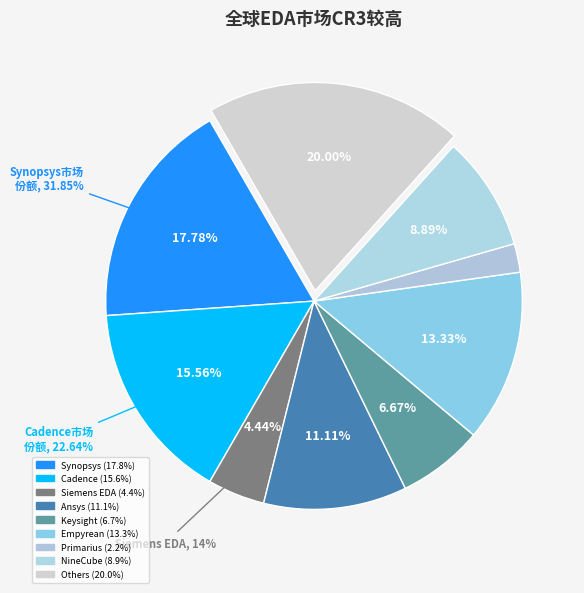

To the nearest percent, what is the difference between the largest and smallest slice percentages?

18%